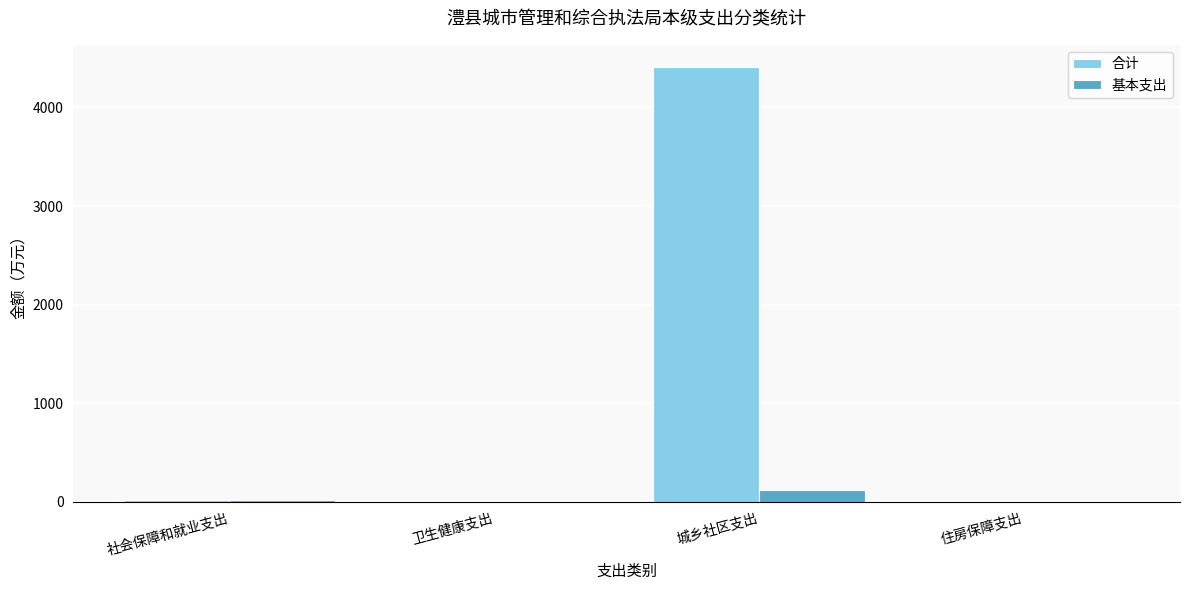

What is the greatest value displayed?

4413.6